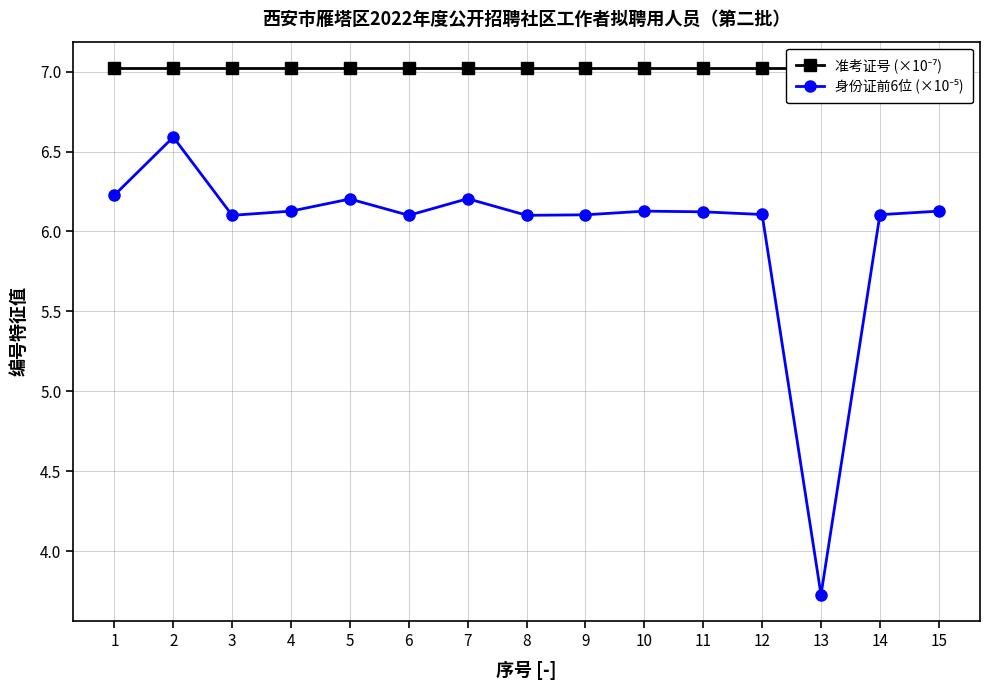

At how many categories does at least one series exceed 3?

15